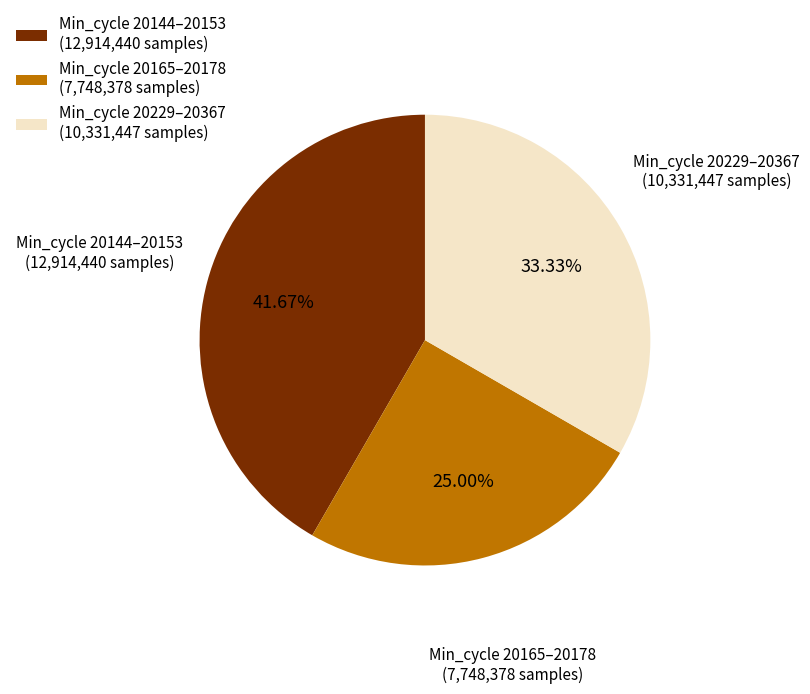

Rank the categories by value from highest to lowest.

Min_cycle 20144–20153 (12,914,440 samples), Min_cycle 20229–20367 (10,331,447 samples), Min_cycle 20165–20178 (7,748,378 samples)